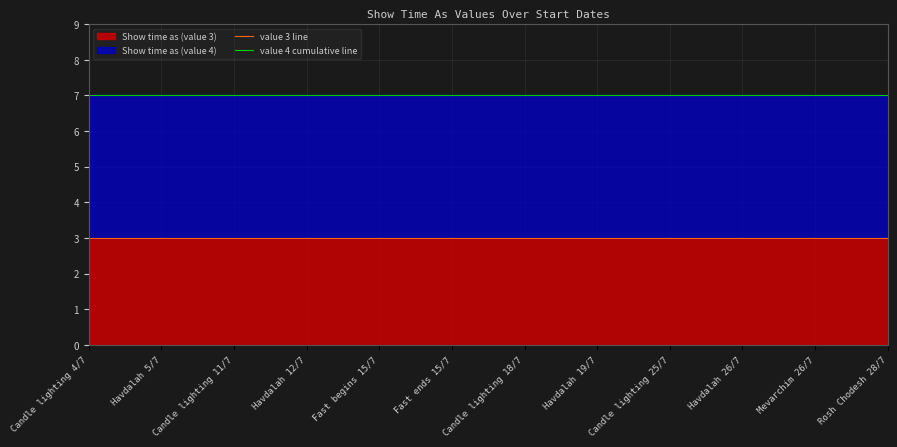

True or false: value 3 line has more than 0 interior local peaks.

False